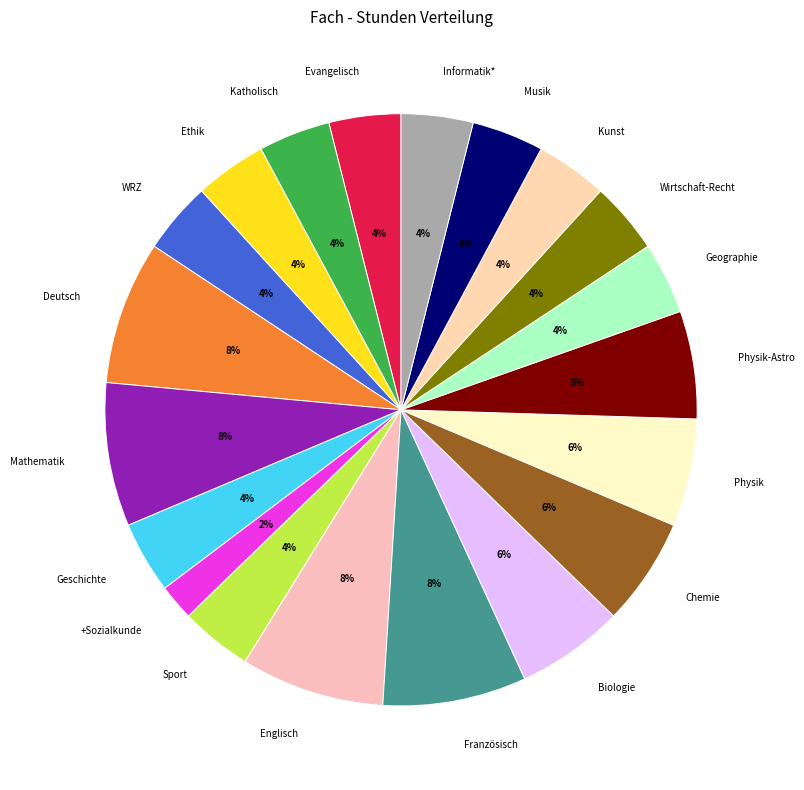

Is there any slice that represents more than half of the pie?

No